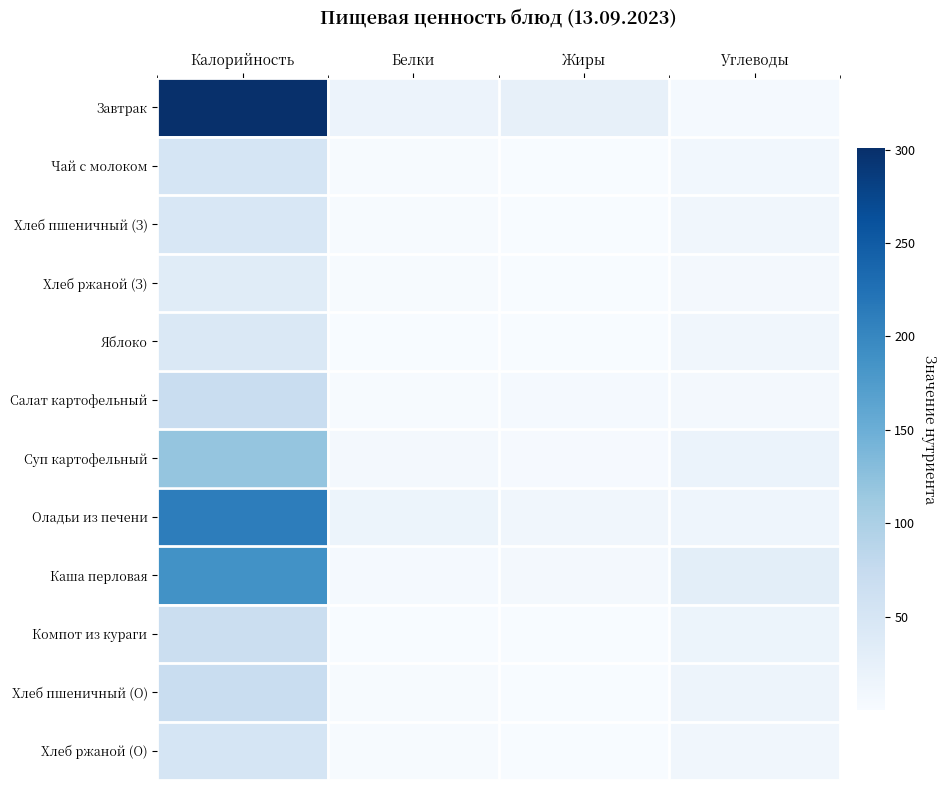

Which series changed the most between Калорийность and Углеводы?

Завтрак